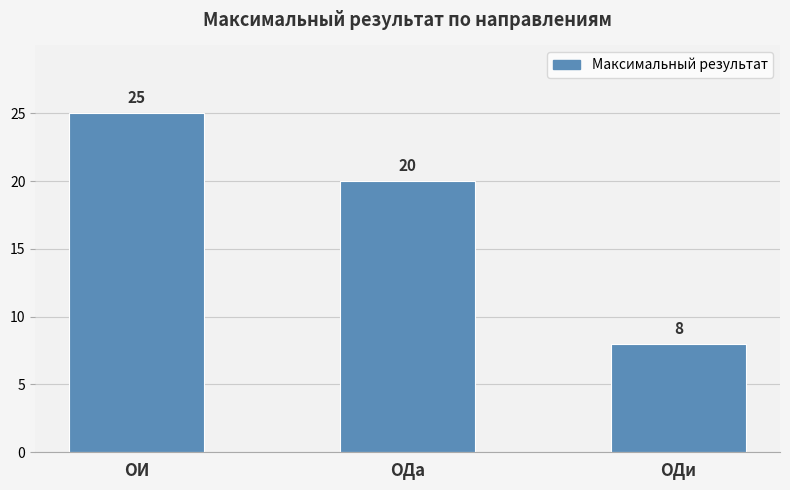

The chart shows a value of 20 at ОДа. True or false?

True